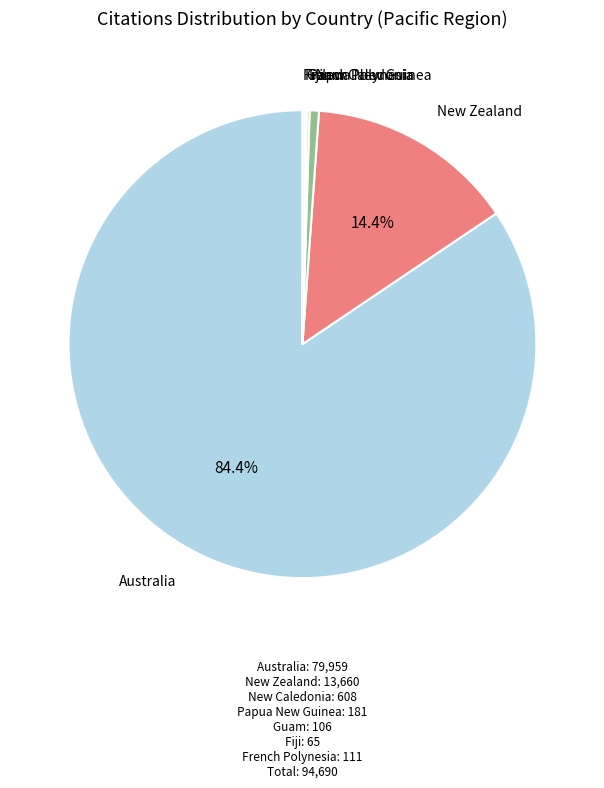

What is the majority slice?

Australia